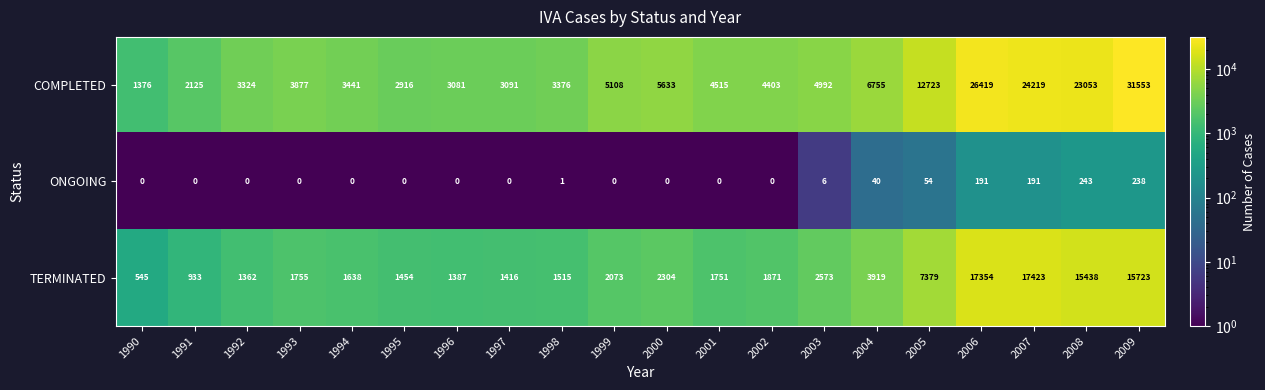

What is the average value of the COMPLETED series?

8799